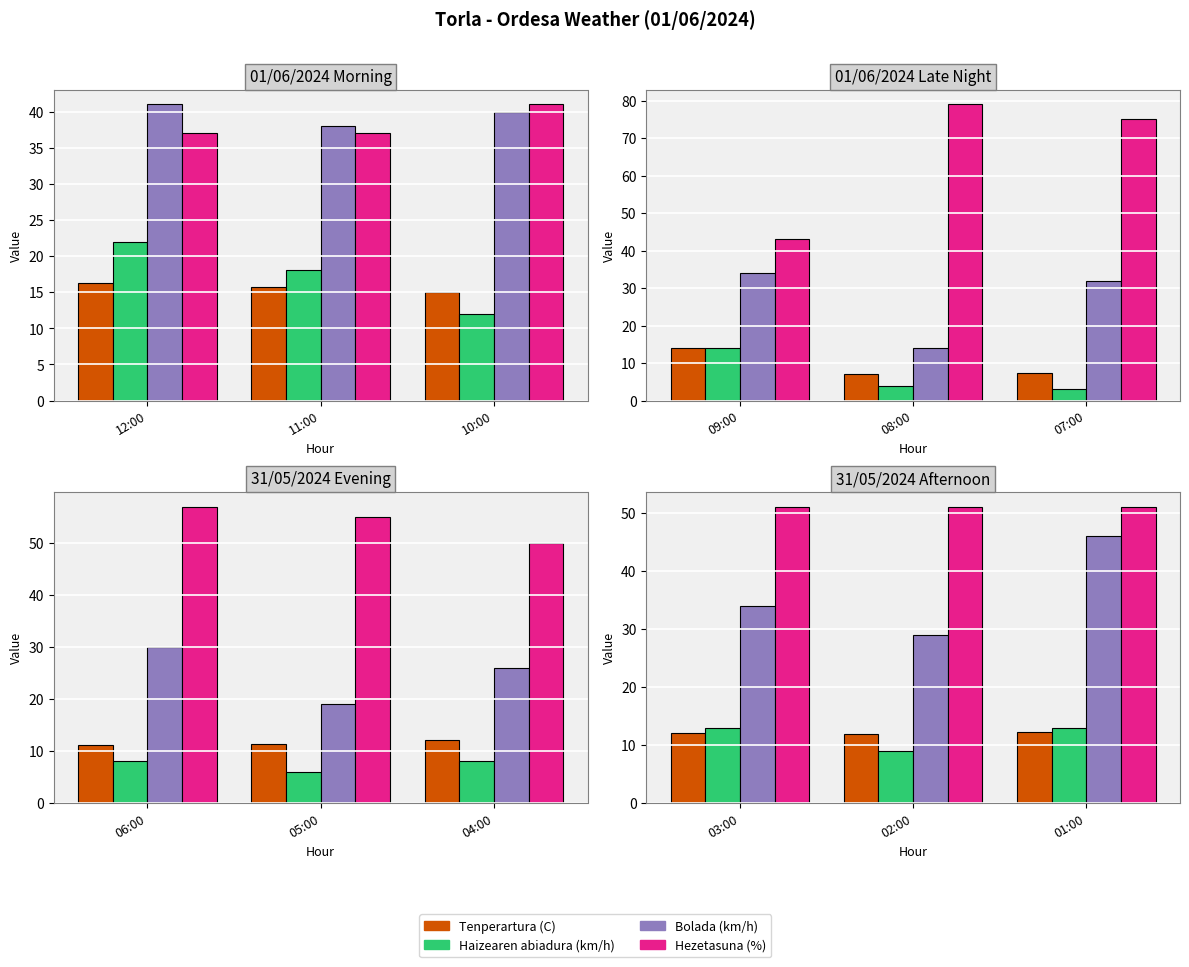

What are all the series names shown in the legend?

Tenperartura (C), Haizearen abiadura (km/h), Bolada (km/h), Hezetasuna (%)